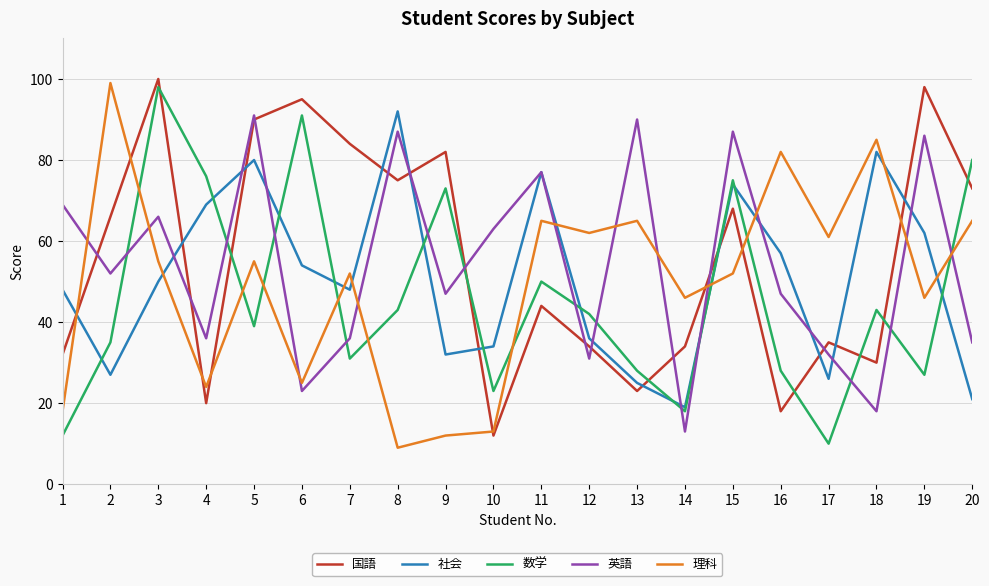

Which series ends up on top after the final intersection of 英語 and 国語?

国語